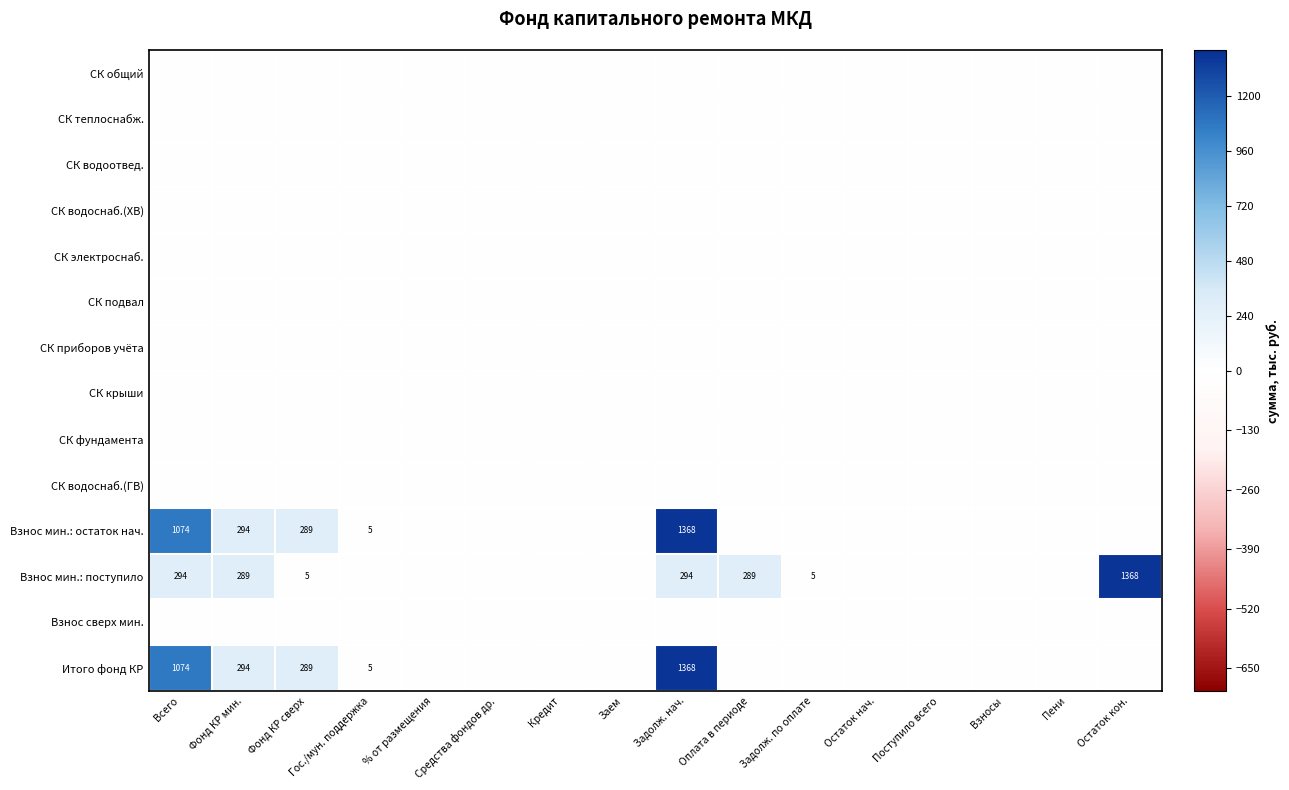

Between Фонд КР сверх and Поступило всего, which is larger?

Фонд КР сверх